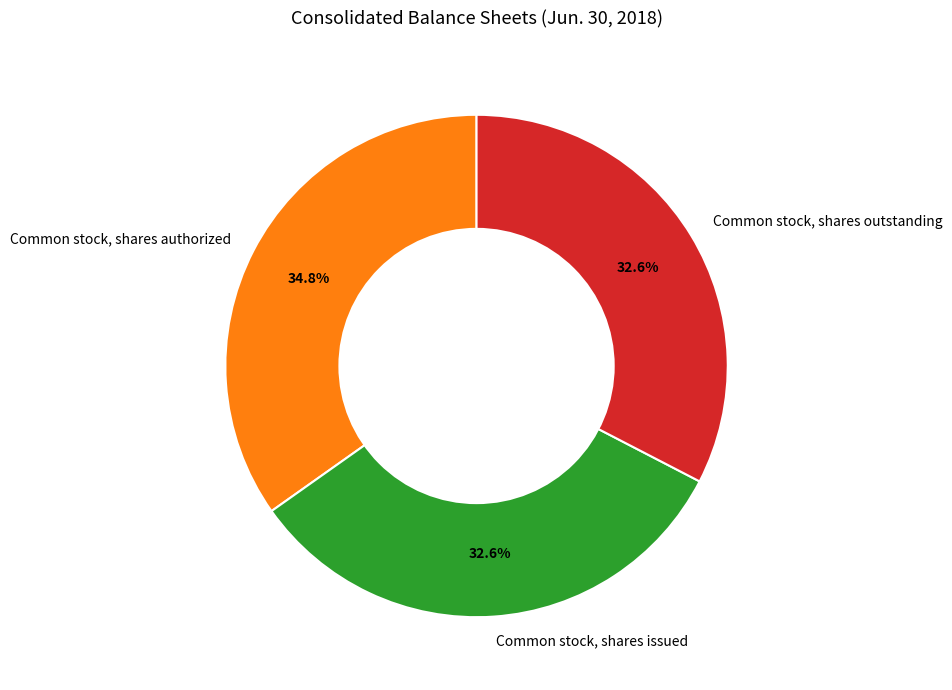

Which category has the biggest portion of the pie?

Common stock, shares authorized